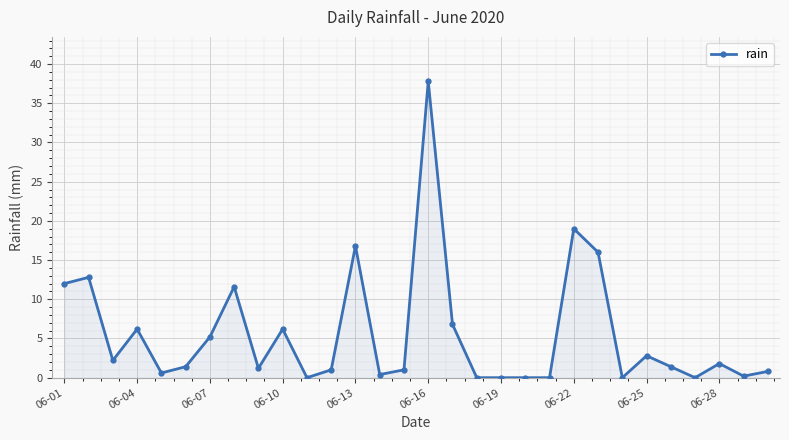

Count the number of categories in the chart.

30